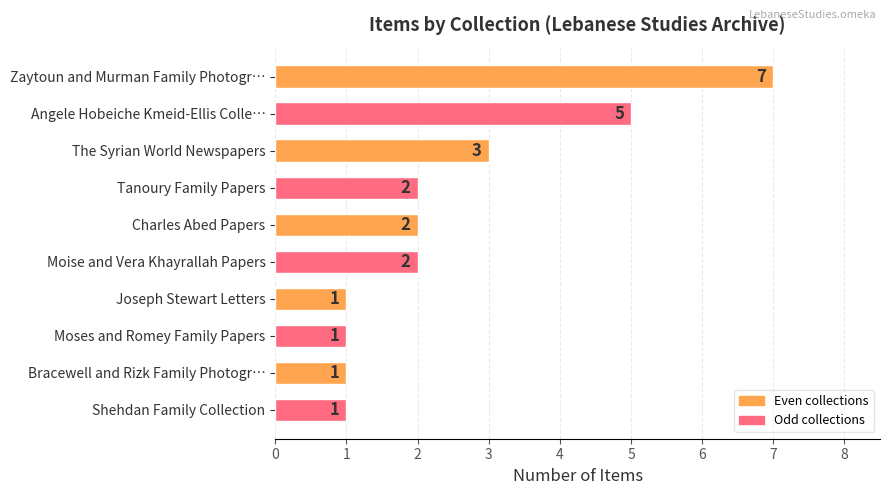

What is the change in value from Angele Hobeiche Kmeid-Ellis Colle… to Bracewell and Rizk Family Photogr…?

-4